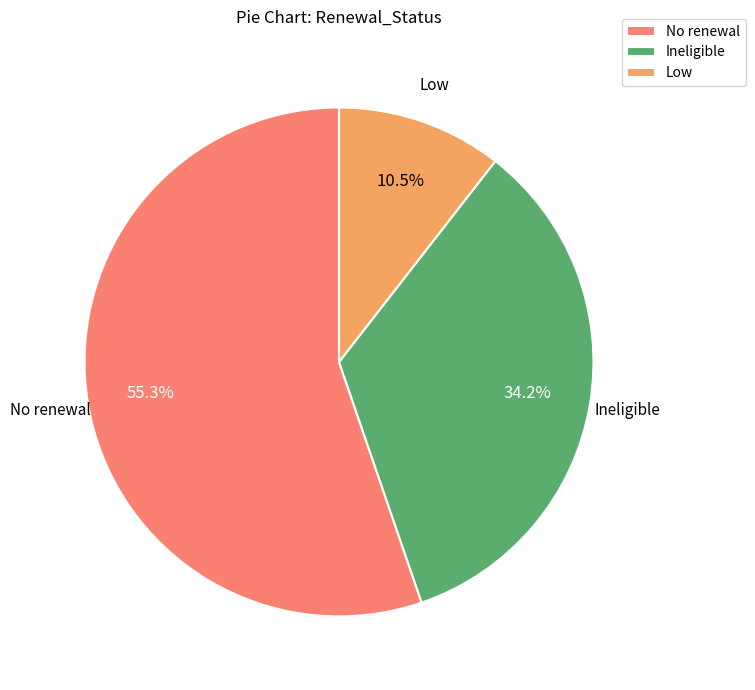

What is the majority slice?

No renewal